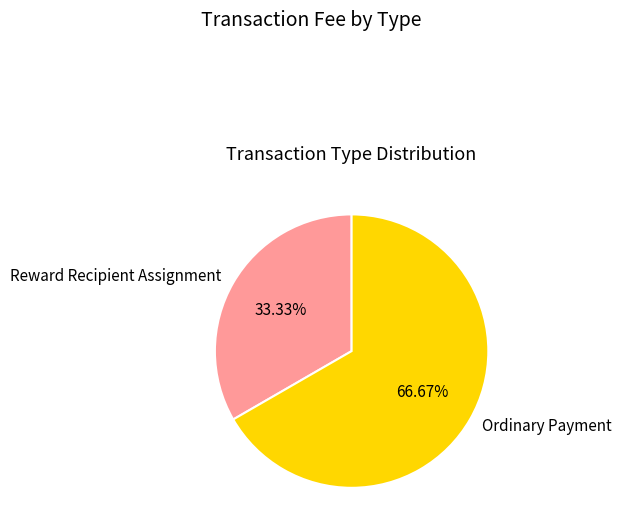

Between Reward Recipient Assignment and Ordinary Payment, which is larger?

Ordinary Payment